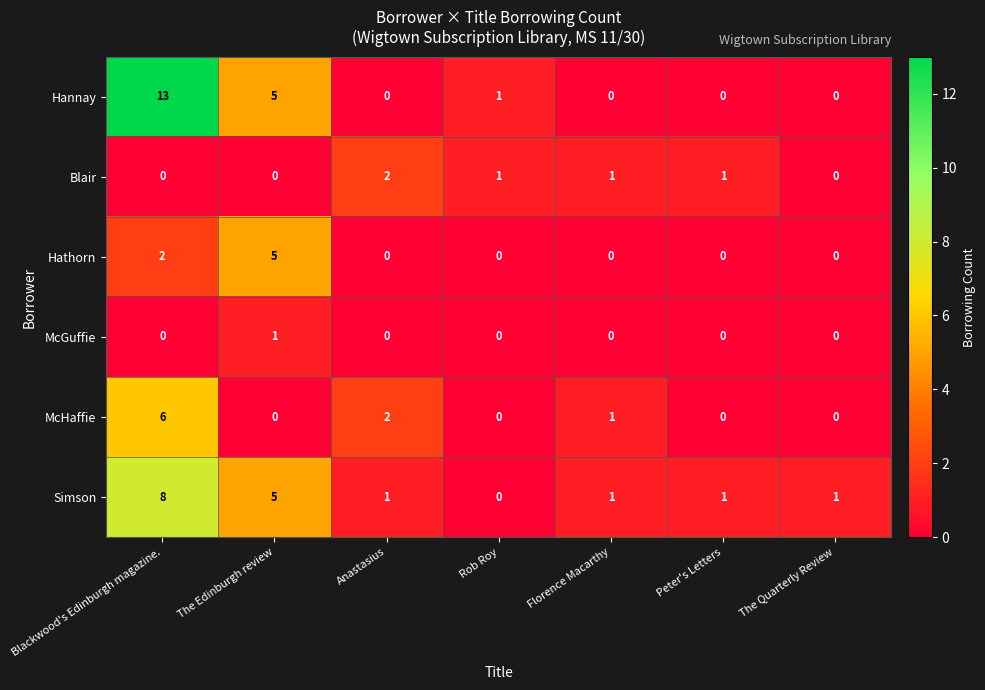

Count the number of data series in this chart.

6